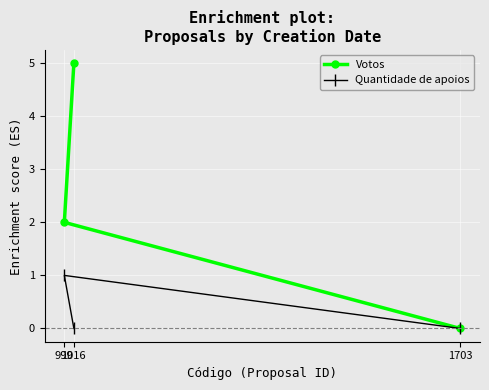

The value of Votos at 999 is 2. True or false?

True